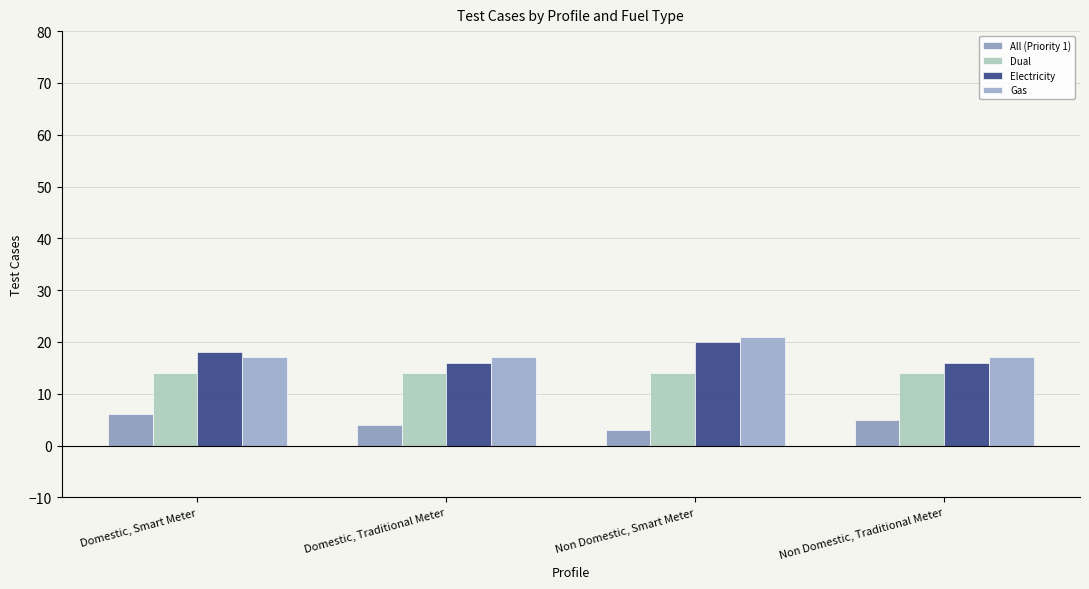

Which category has the lowest value in the Electricity series?

Domestic, Traditional Meter